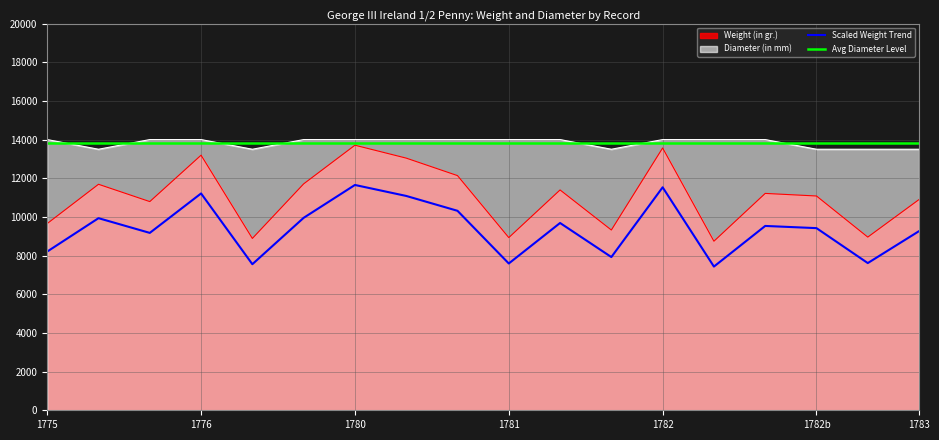

Is it true that Scaled Weight Trend equals 11531.1 at 1782?

True